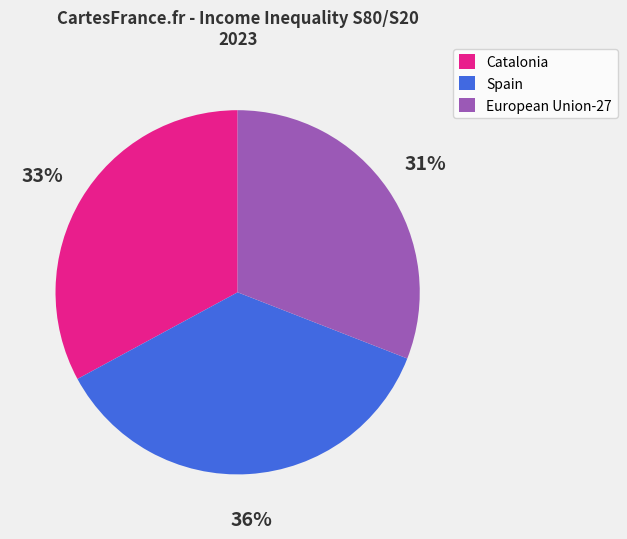

To the nearest percent, what is the combined percentage of Spain and Catalonia?

69%